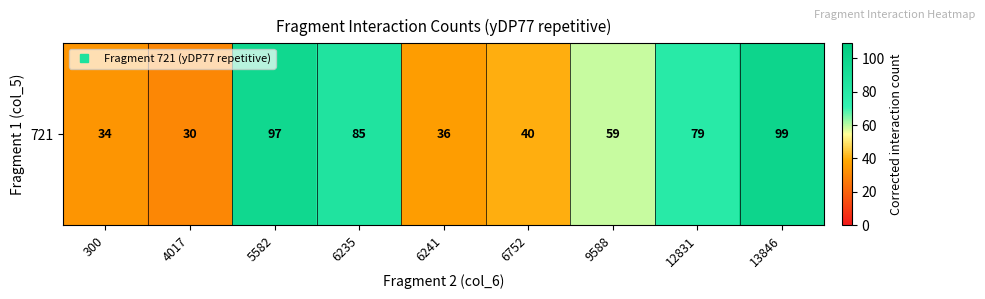

Reading left to right, extract all data points from this chart.

34	30	97	85	36	40	59	79	99